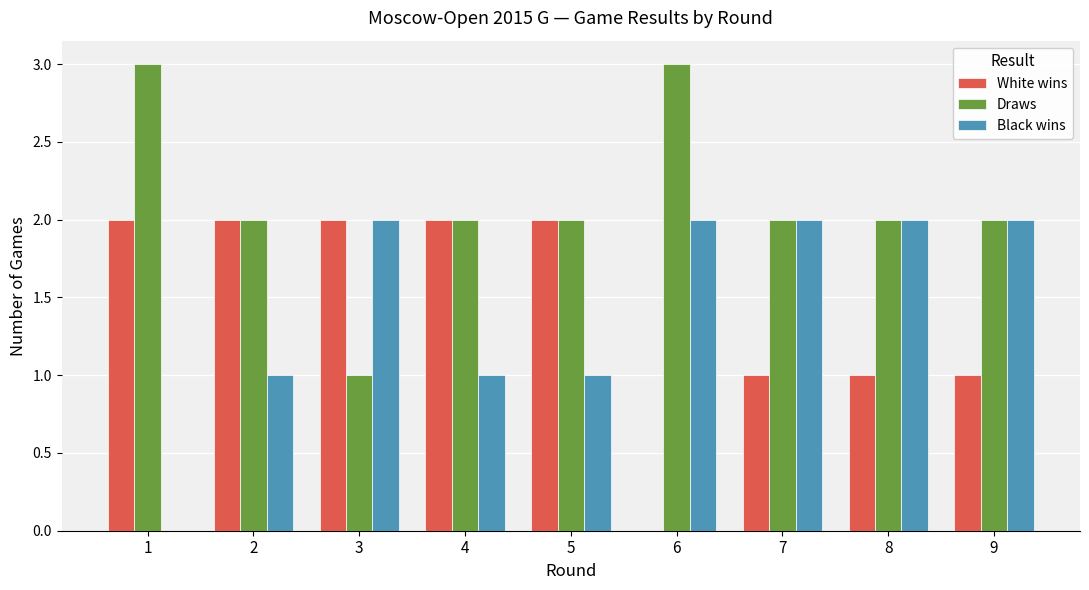

Is the value of Black wins at 1 greater than the value of Draws at 1?

No